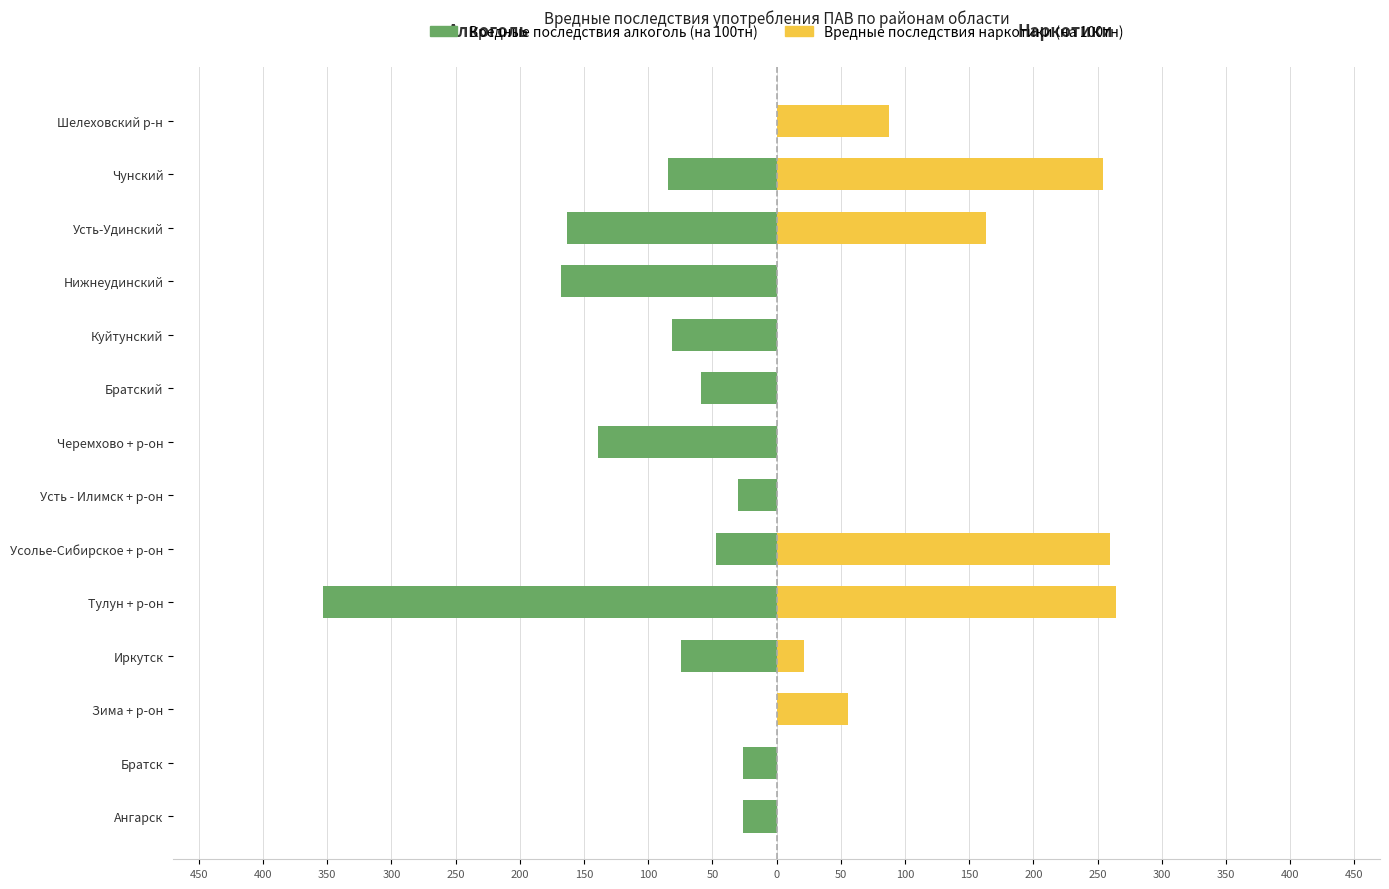

How many values in the Вредные последствия наркотики (на 100тн) series exceed 21?

7